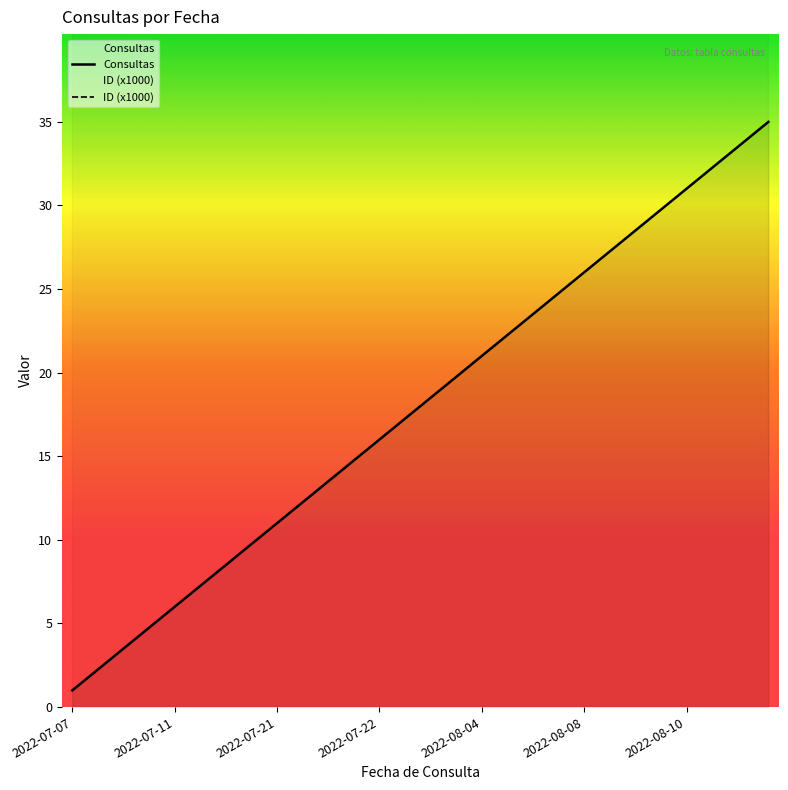

What is the spread (max minus min) of values at 2022-07-22?

53.2